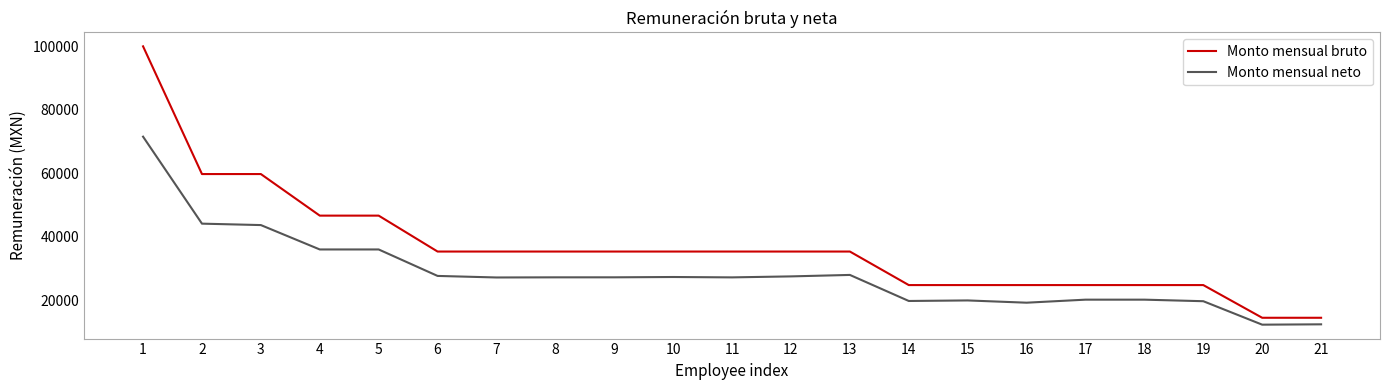

True or false: Monto mensual bruto and Monto mensual neto cross at least once.

False